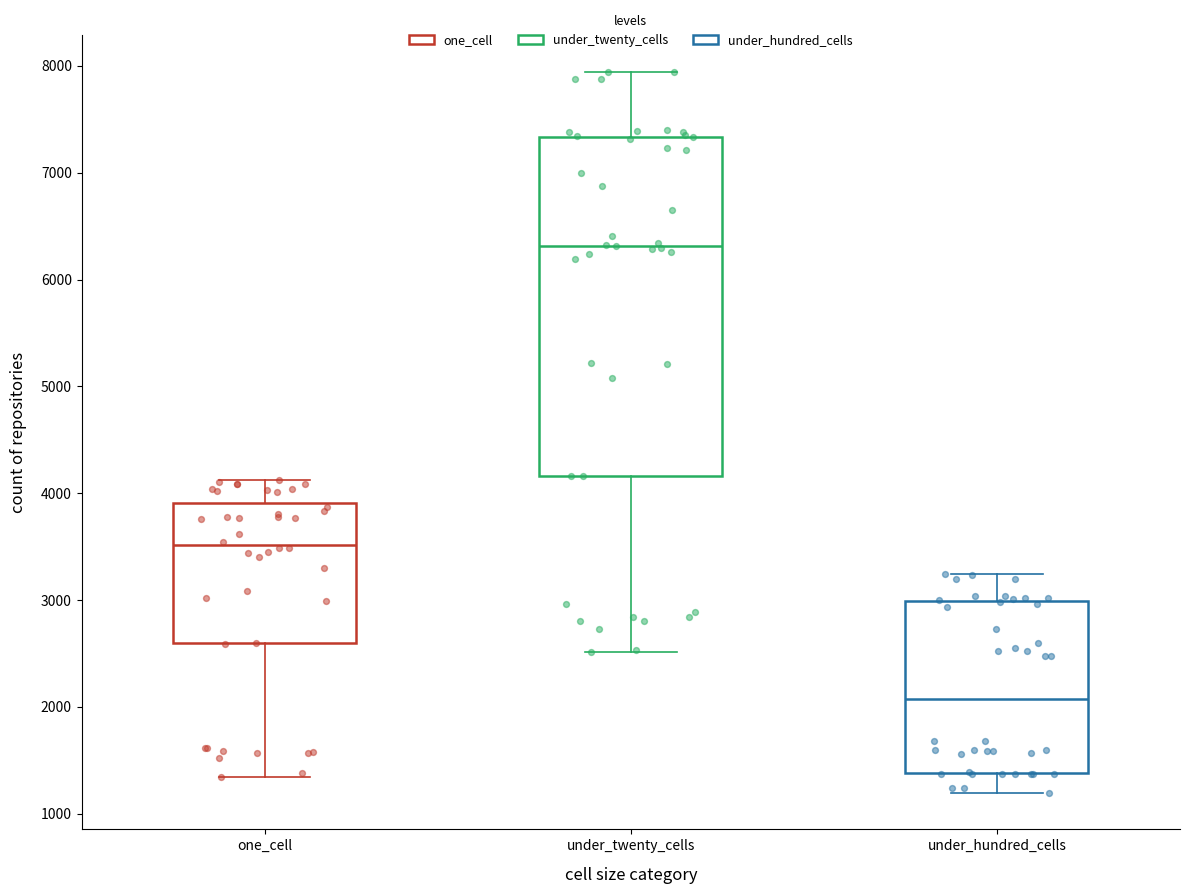

Which box is the tallest, from its lower edge to its upper edge?

under_twenty_cells